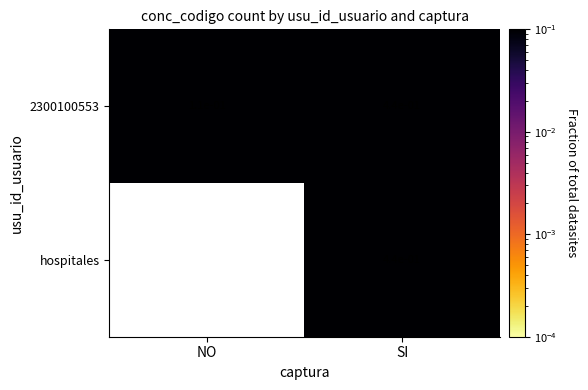

Which has a higher value, SI or NO?

SI